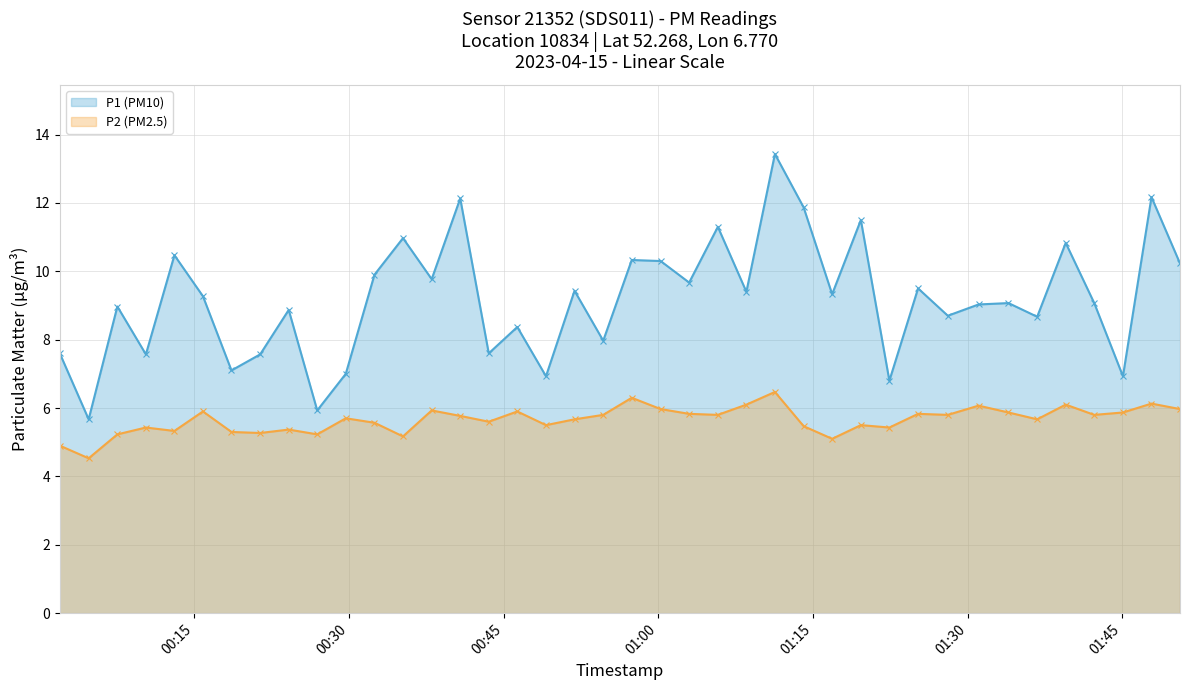

How many lines are shown in the chart?

2